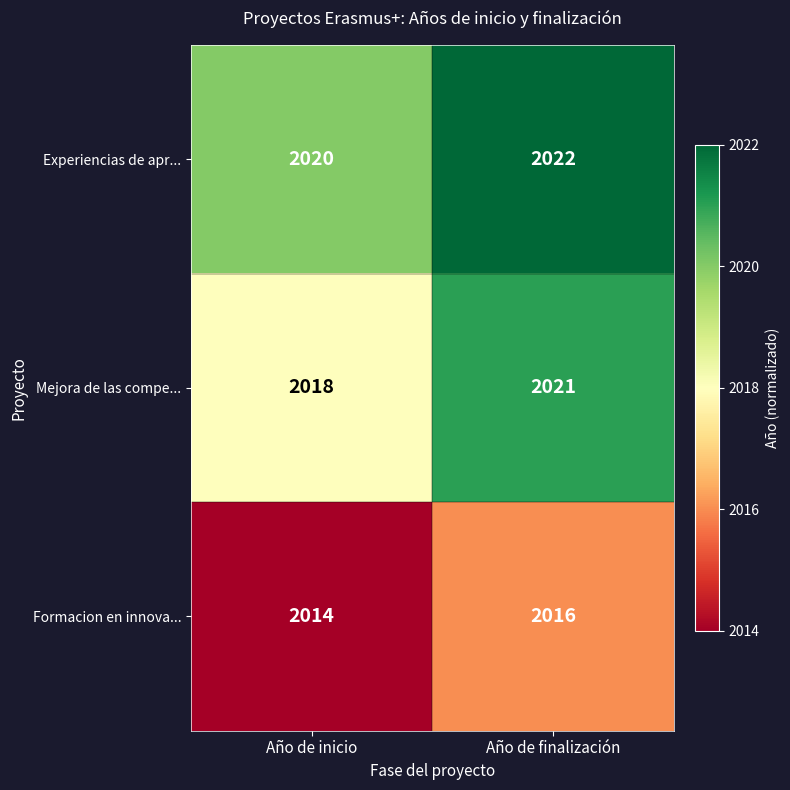

Reading left to right, list all the values displayed in this chart.

Experiencias de apr...: 2020	2022
Mejora de las compe...: 2018	2021
Formacion en innova...: 2014	2016